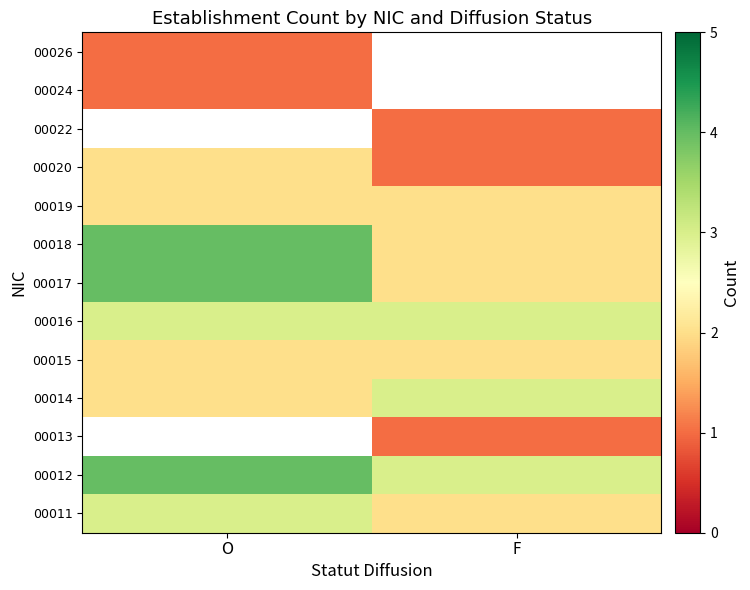

What is the approximate value of 00017 at O?

4